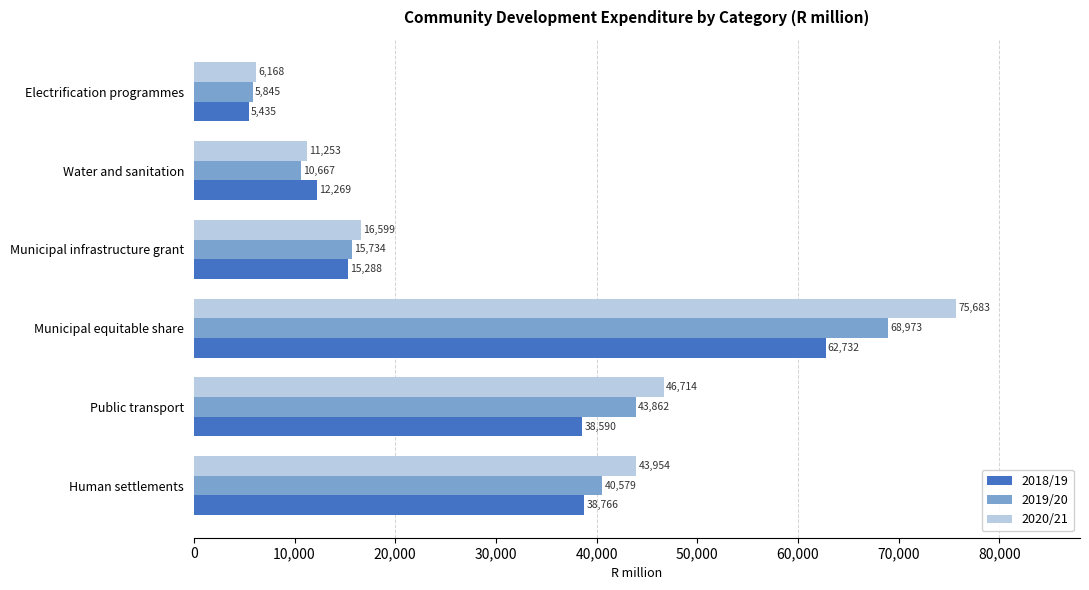

True or false: 2018/19 has a value of 5435.4 at Electrification programmes.

True